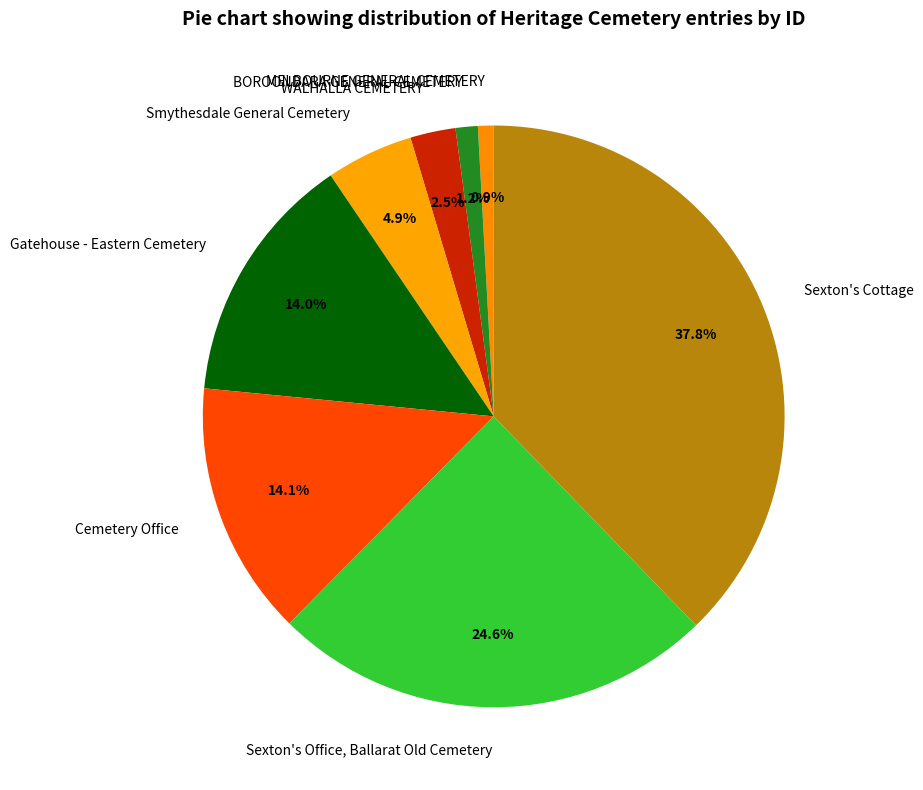

Is it true that Cemetery Office is 14% of the pie?

True